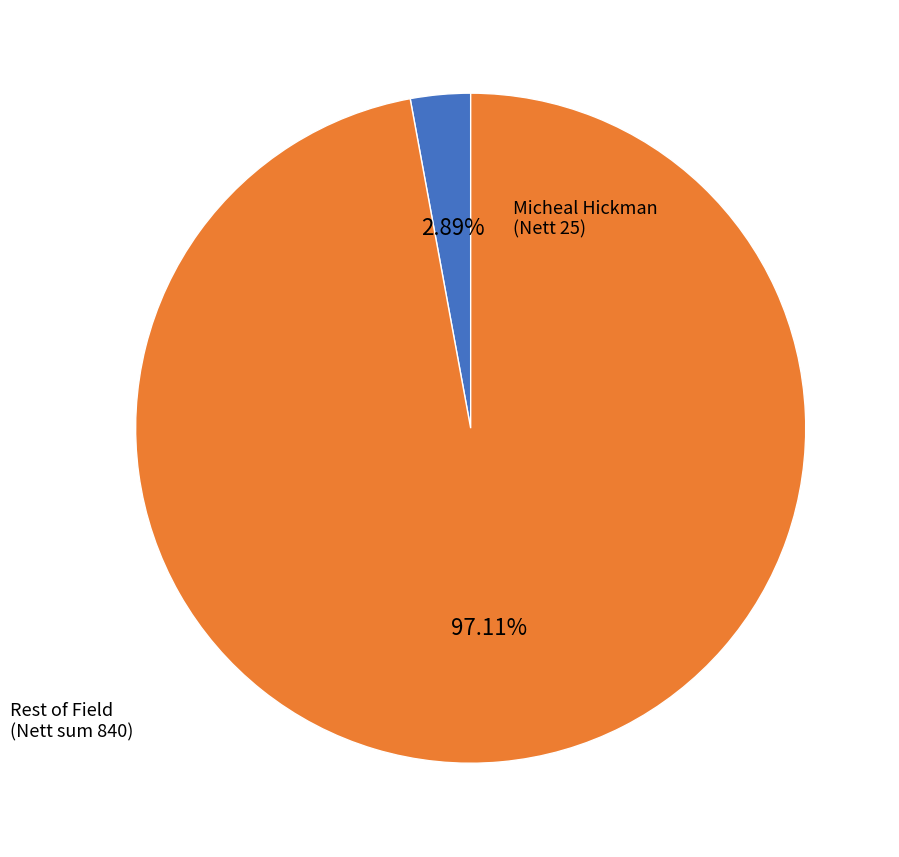

Rank the categories by value from lowest to highest.

Micheal Hickman, Rest of Field